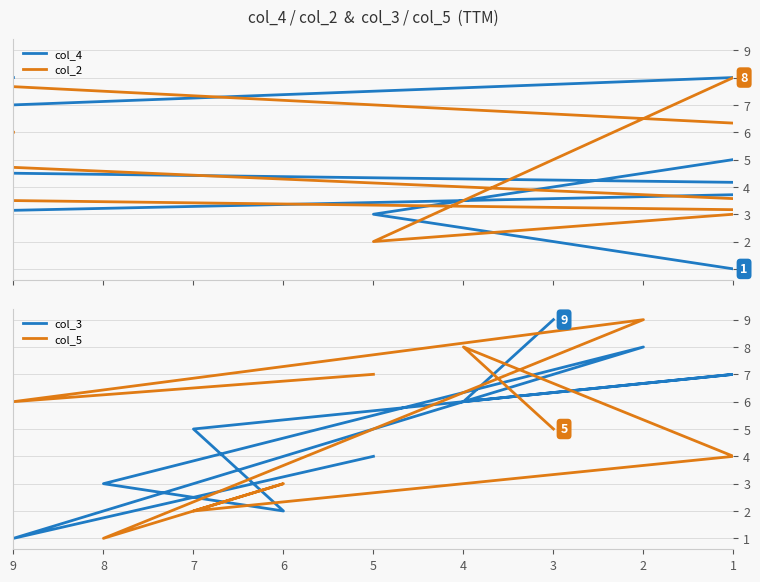

What is the total value across all series at 7?

22